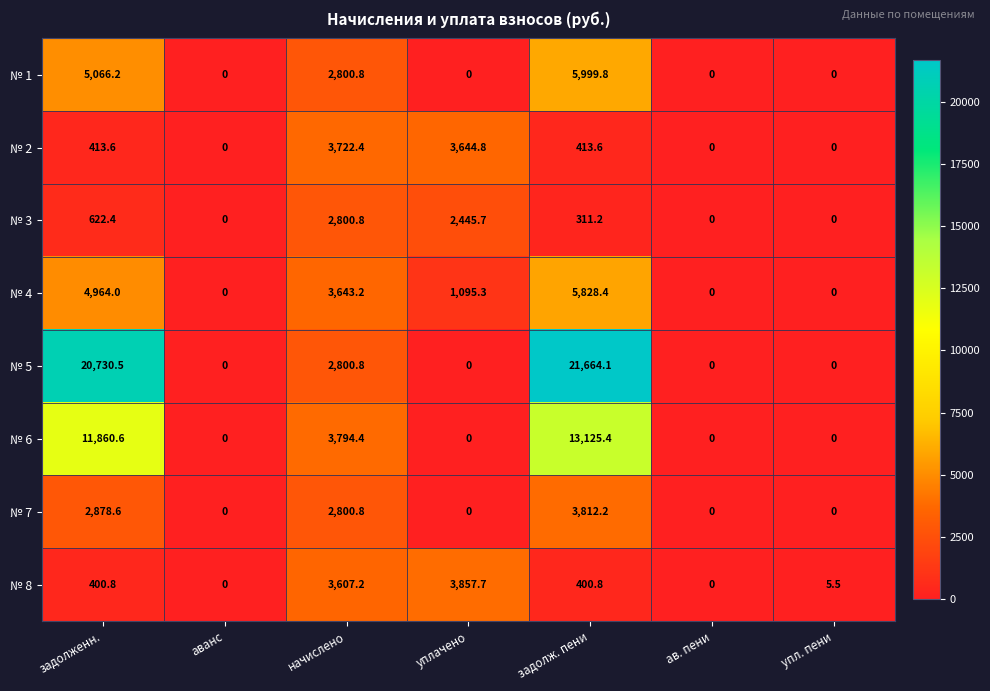

True or false: № 5 has a value of 9001.5 at задолженн..

False